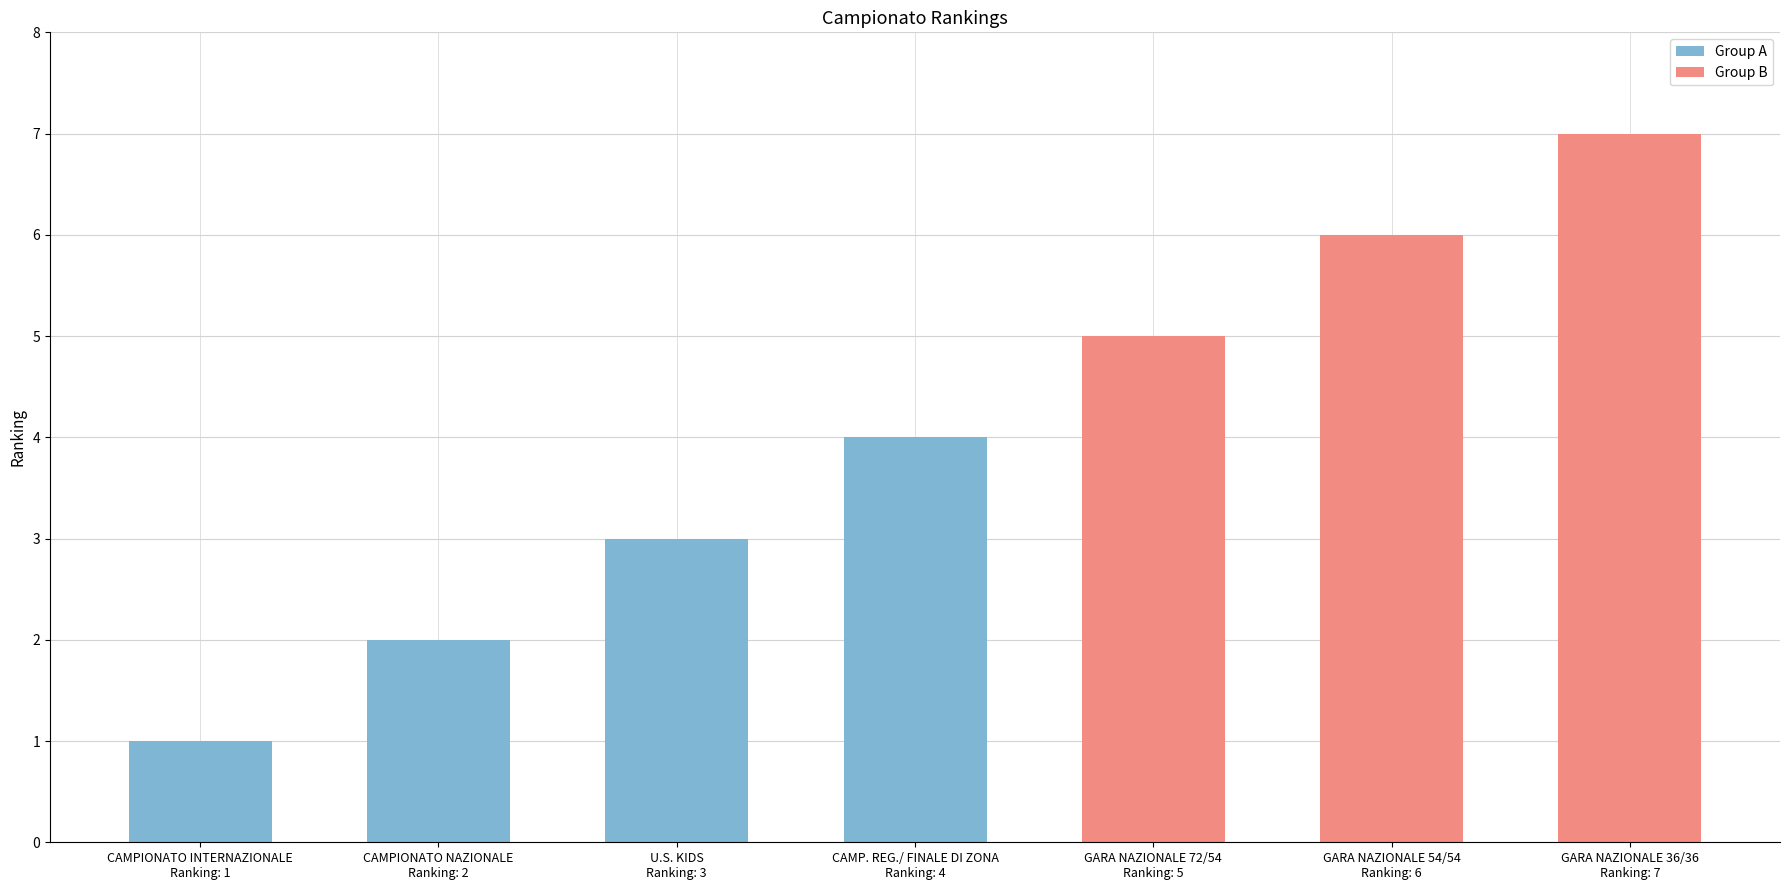

How many bars are there in total?

7